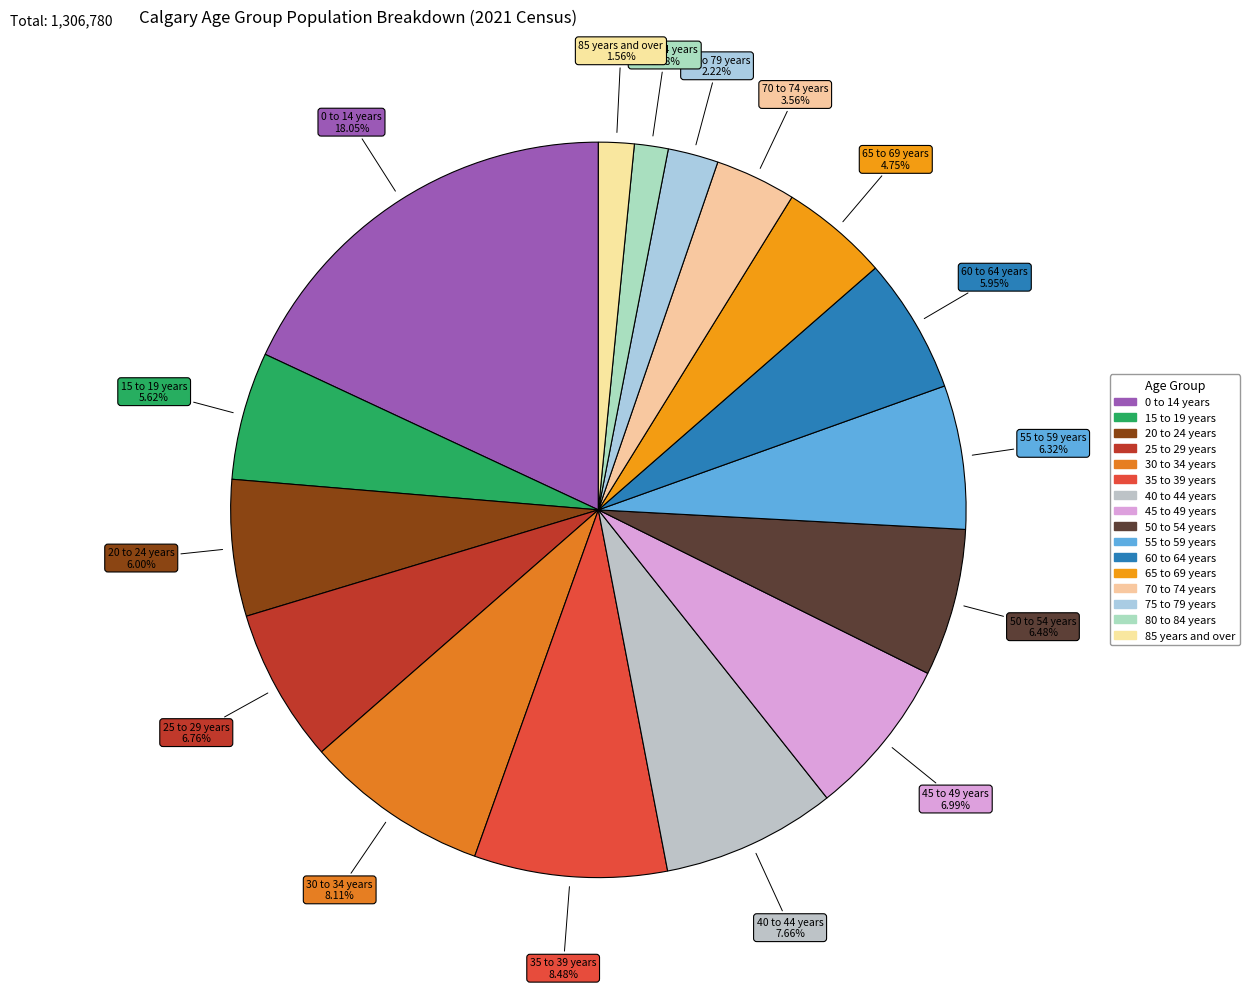

What is the ratio of the value at 25 to 29 years to the value at 35 to 39 years?

0.8